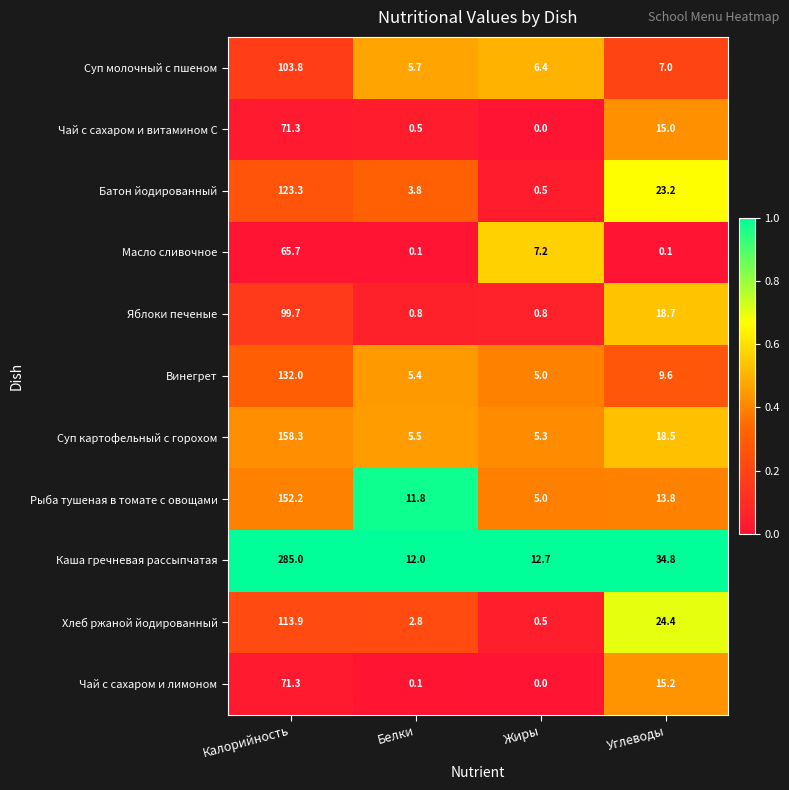

What is the difference between the maximum and minimum values in the Чай с сахаром и витамином С series?

71.3